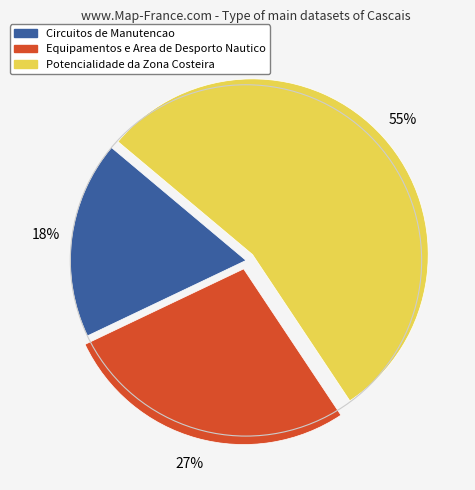

Count the number of slices in the pie.

3